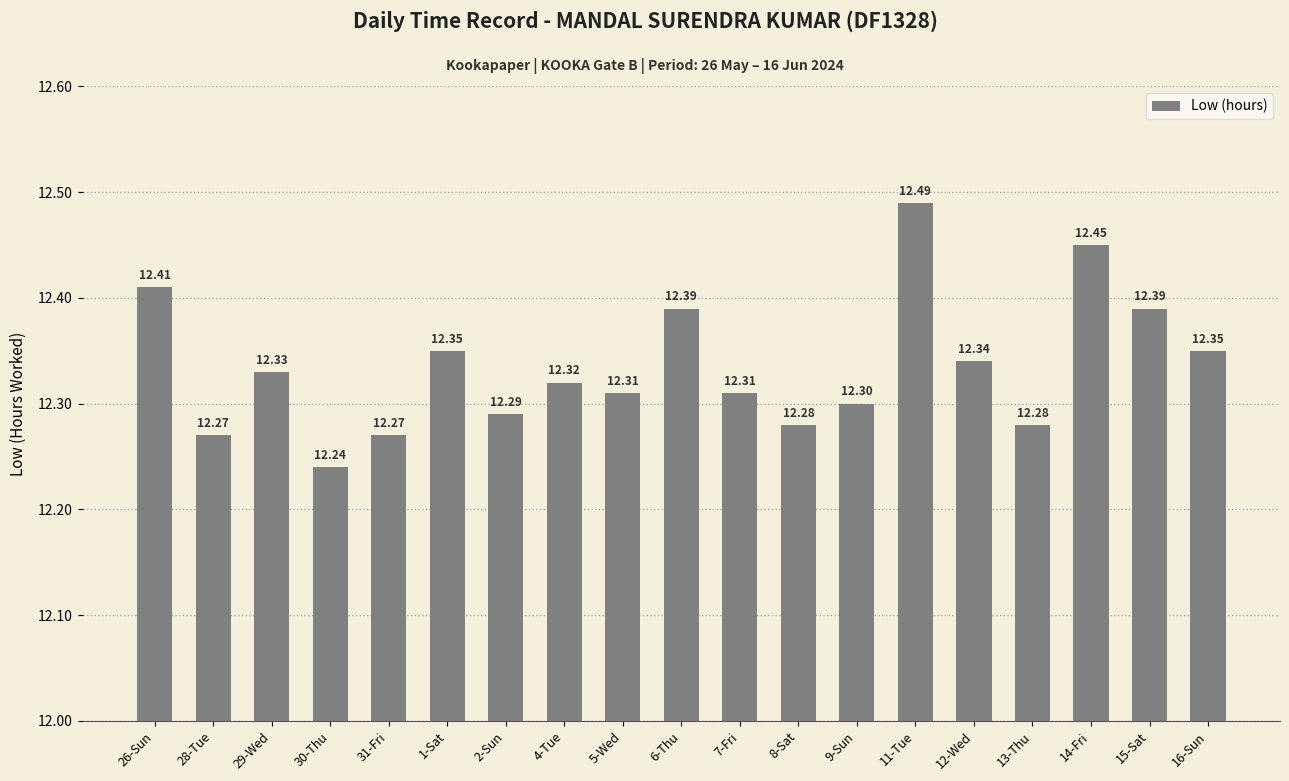

What is the greatest value displayed?

12.5